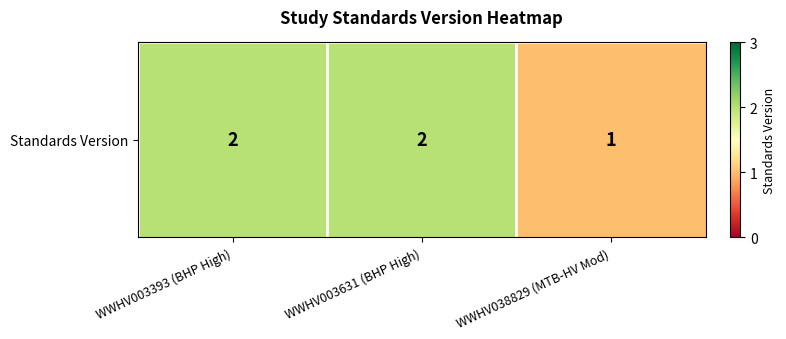

Which label corresponds to the largest value in the chart?

WWHV003393 (BHP High)